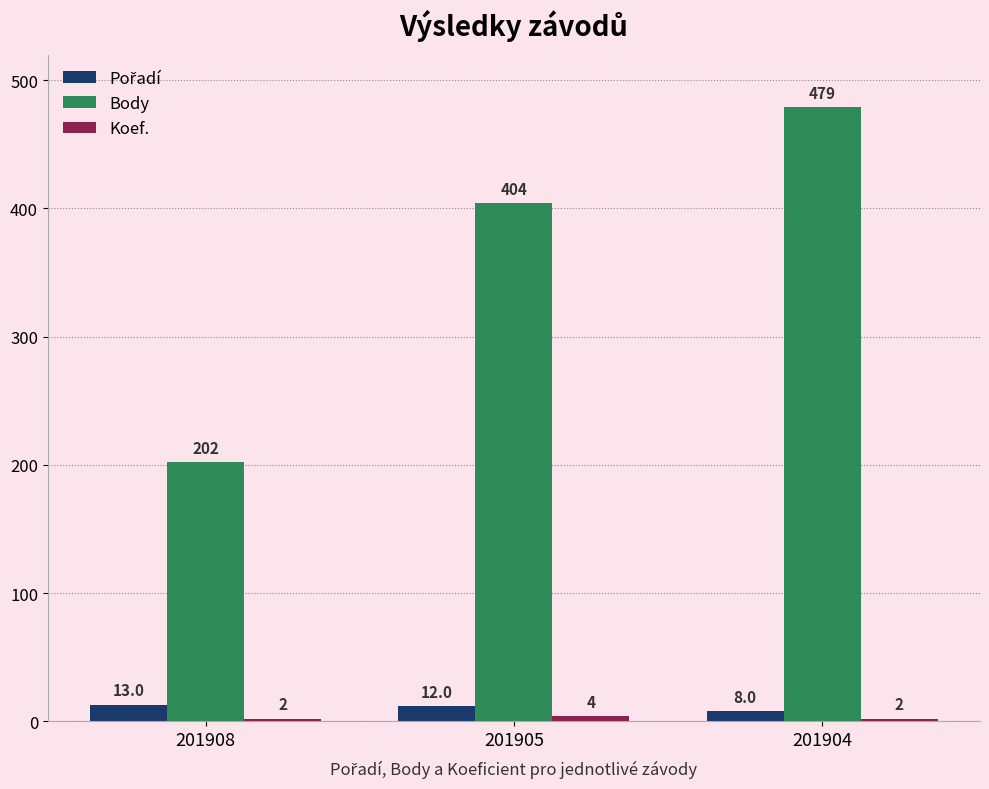

What is the sum of the Body values at 201905 and 201908?

606